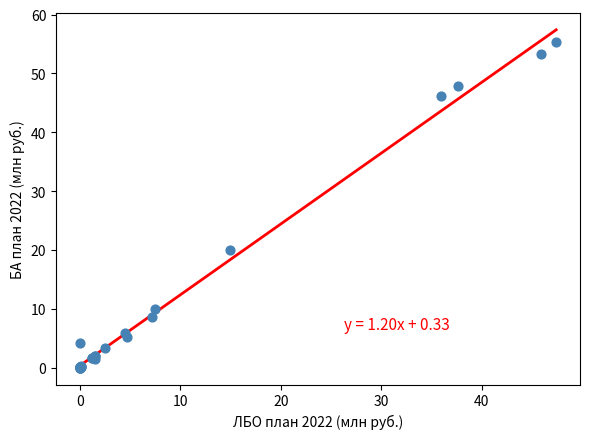

What Y value in the scatter plot is closest to 27?

19.9